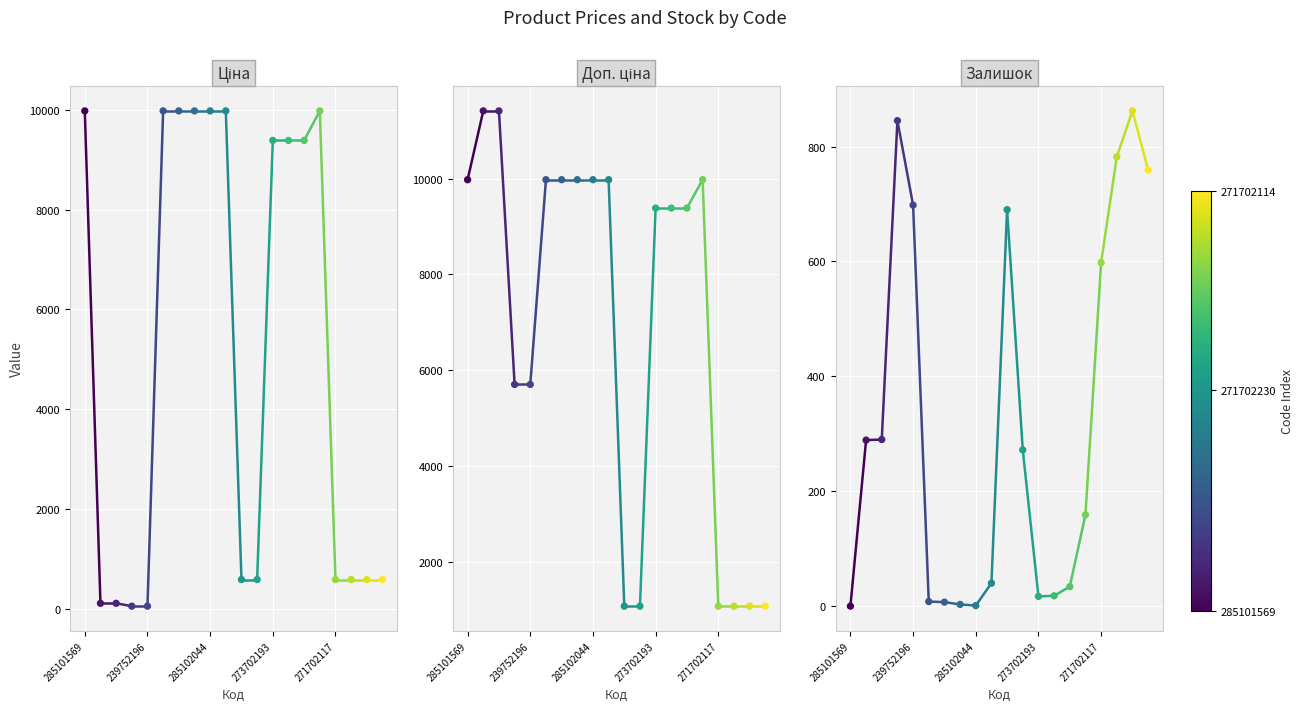

Which series has the largest total across all categories?

Доп. ціна